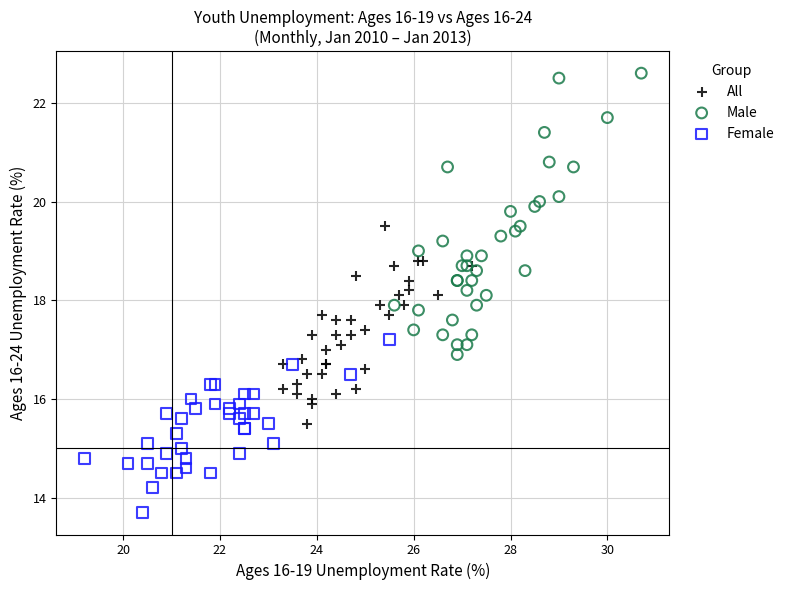

What are all the series names shown in the legend?

All, Male, Female